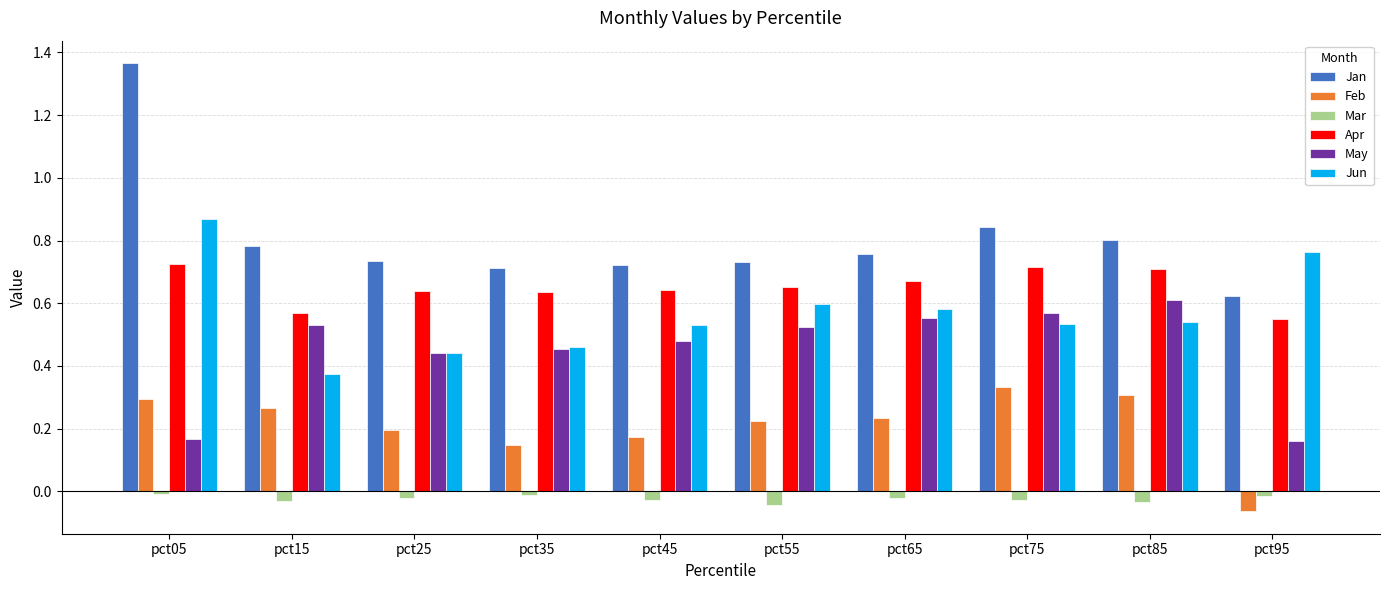

How many negative values does the Feb series have?

1